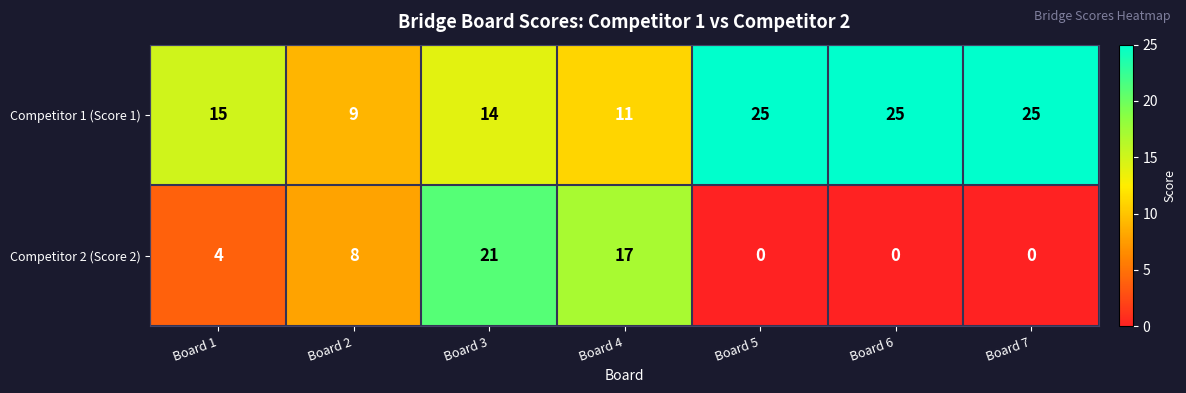

At which label does Competitor 1 (Score 1) reach its minimum?

Board 2